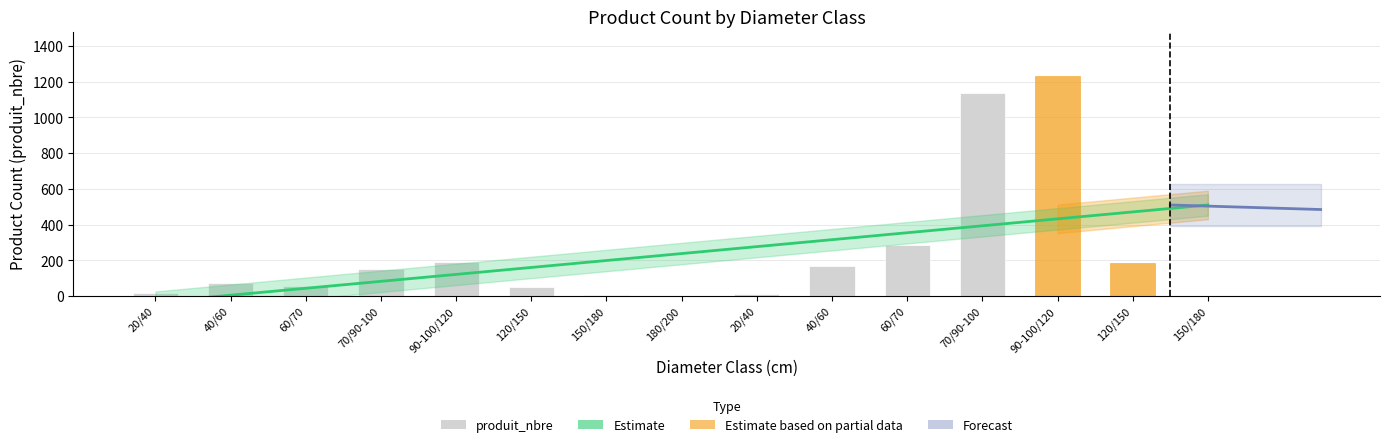

What is the difference between the second highest and minimum values?

1135